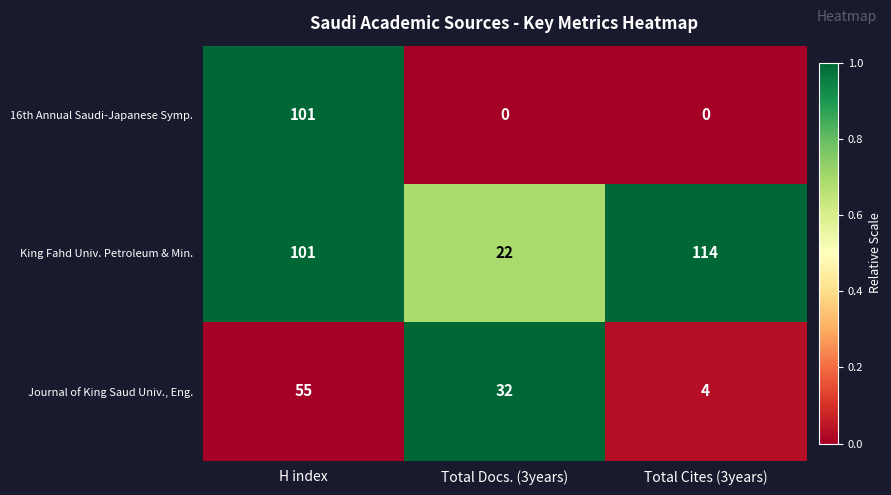

Read the Journal of King Saud Univ., Eng. value at Total Docs. (3years), to the nearest 5.

30